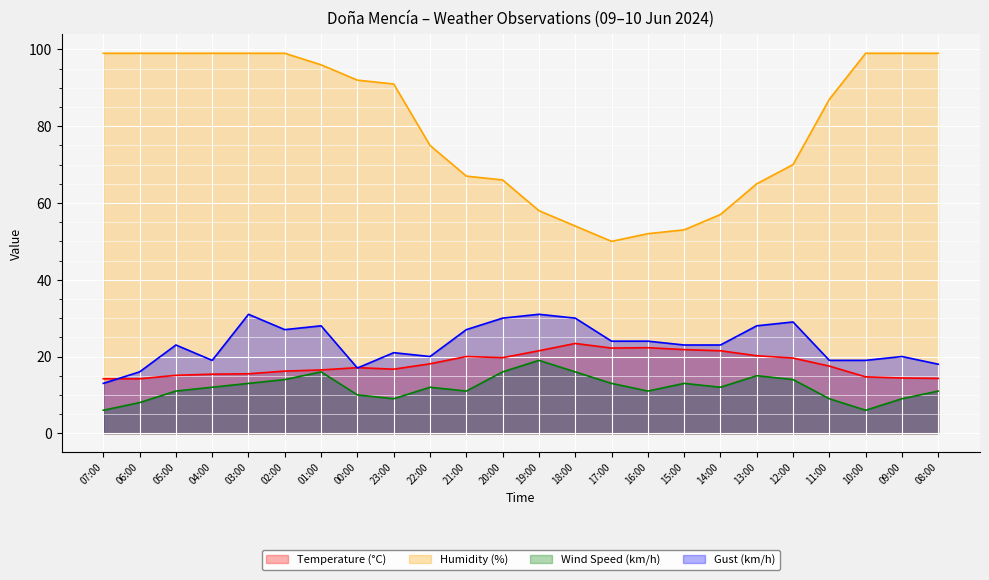

True or false: Humidity (%) has more than 0 interior local peaks.

False